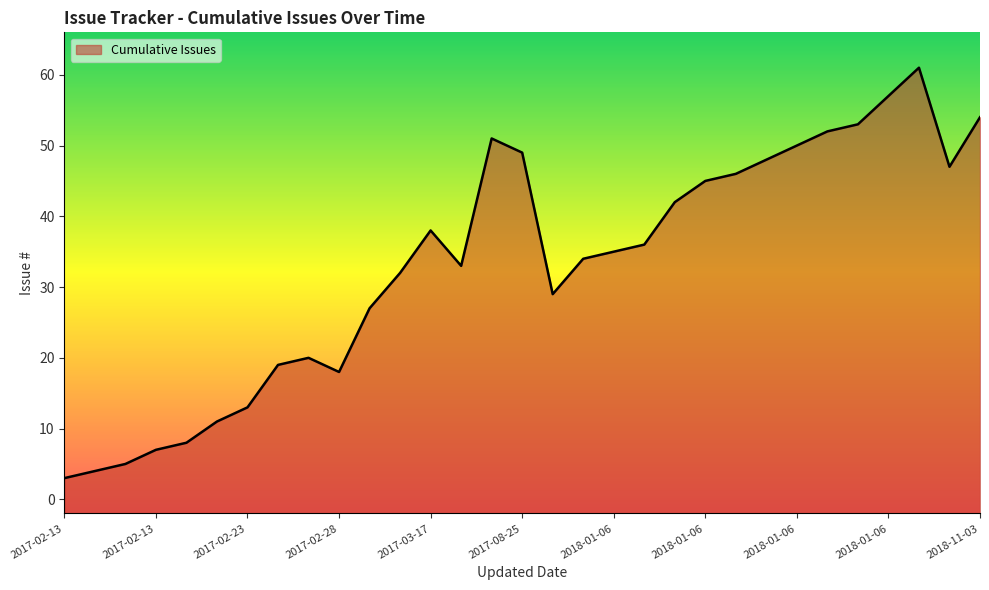

Approximately how many times larger is the value at 2018-01-06 compared to 2017-02-13?

20.3